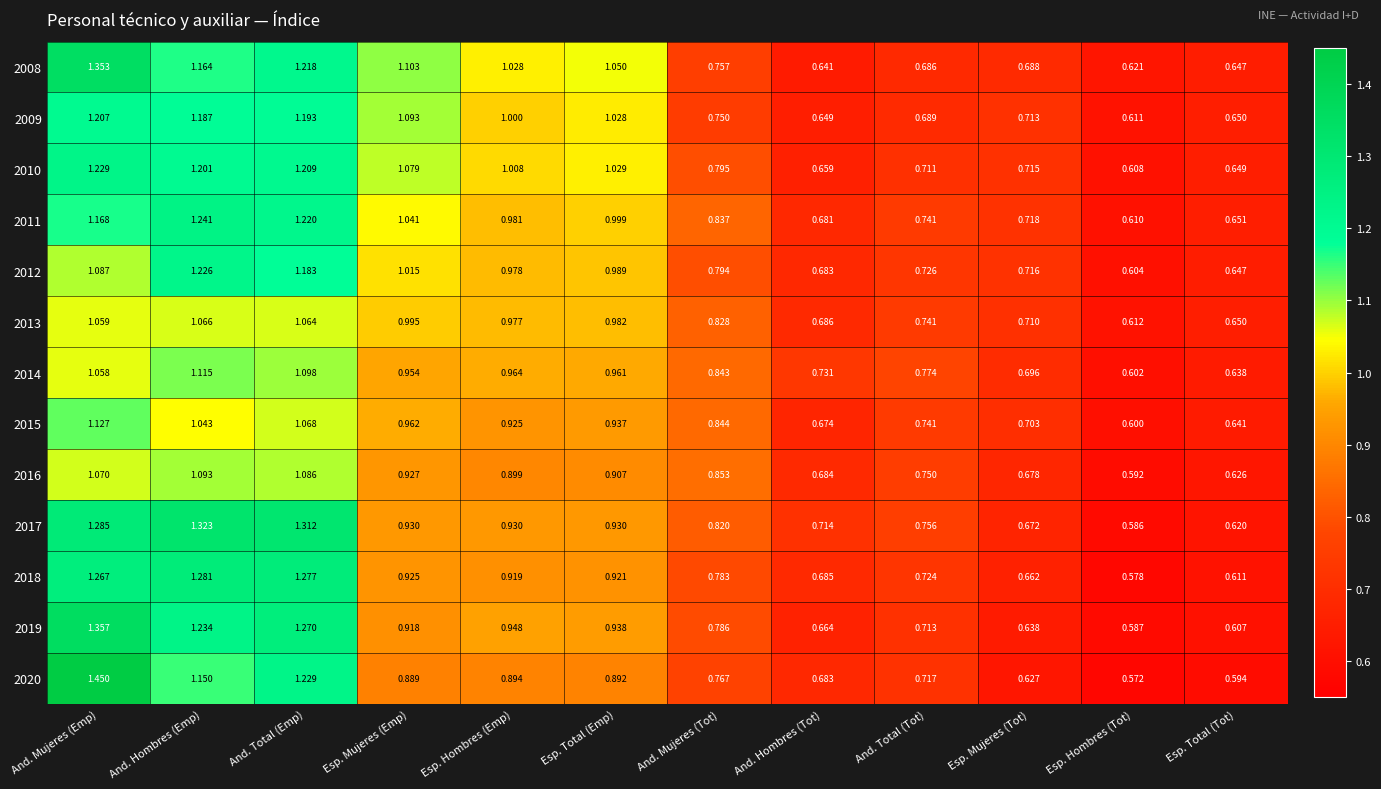

At which category is the sum across all series the highest?

And. Mujeres (Emp)